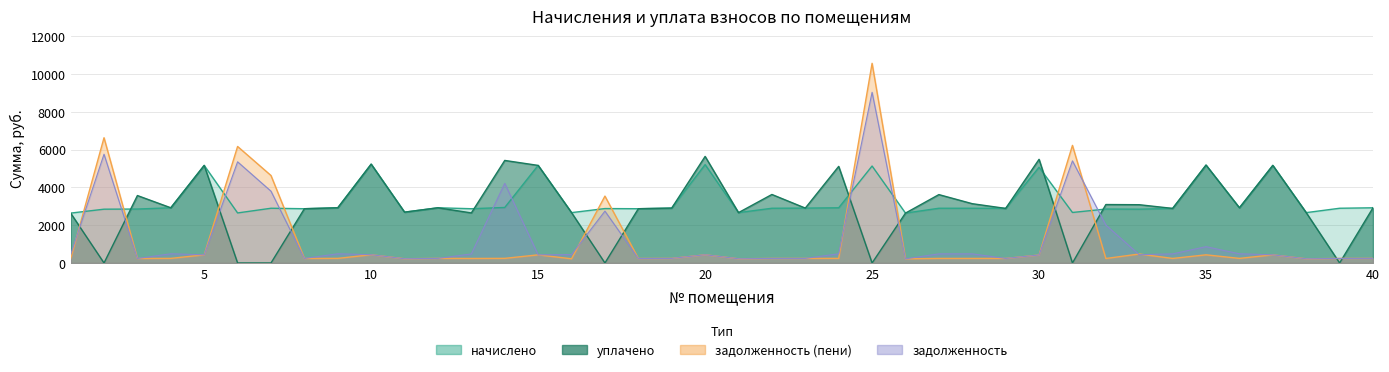

The value of уплачено at 30 is 5489.6. True or false?

True